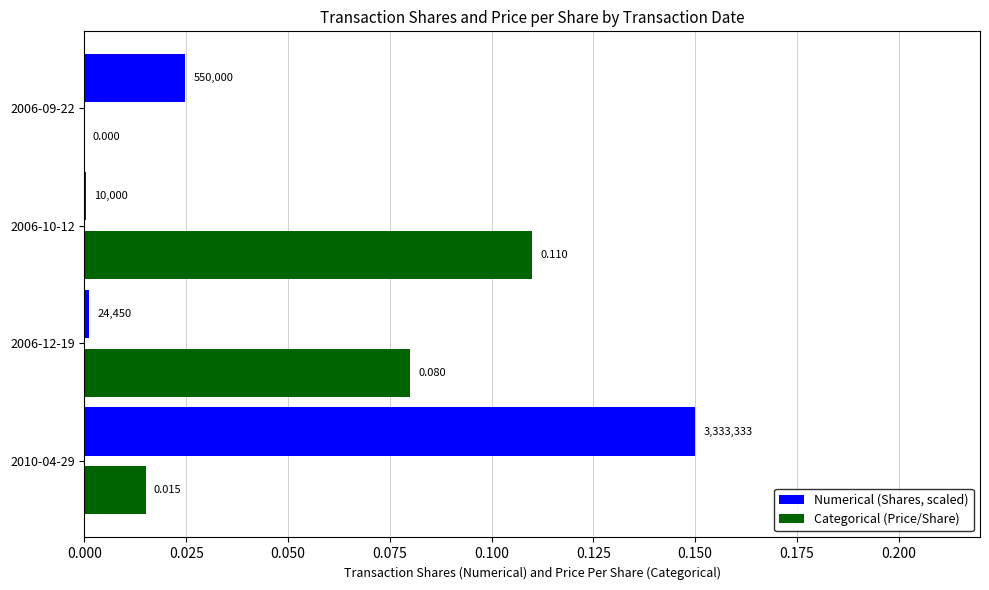

Which series has the largest range (max minus min)?

Numerical (Shares, scaled)